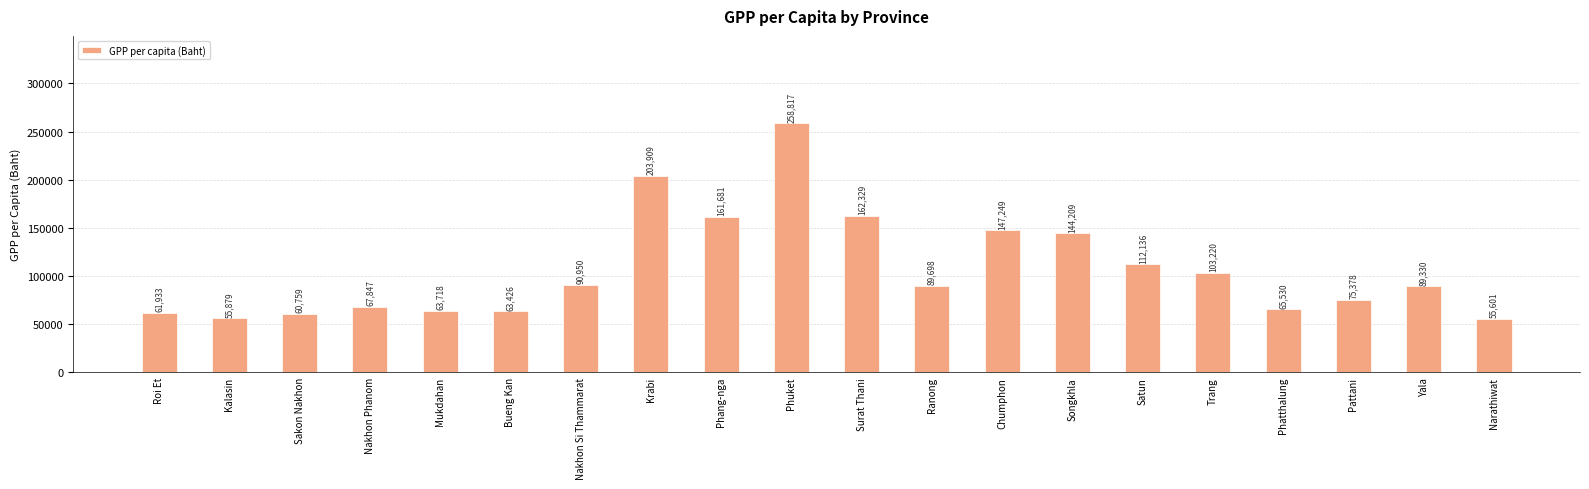

Reading left to right, list all the values displayed in this chart.

61933	55879	60759	67847	63718	63426	90950	203909	161681	258817	162329	89698	147249	144209	112136	103220	65530	75378	89330	55601